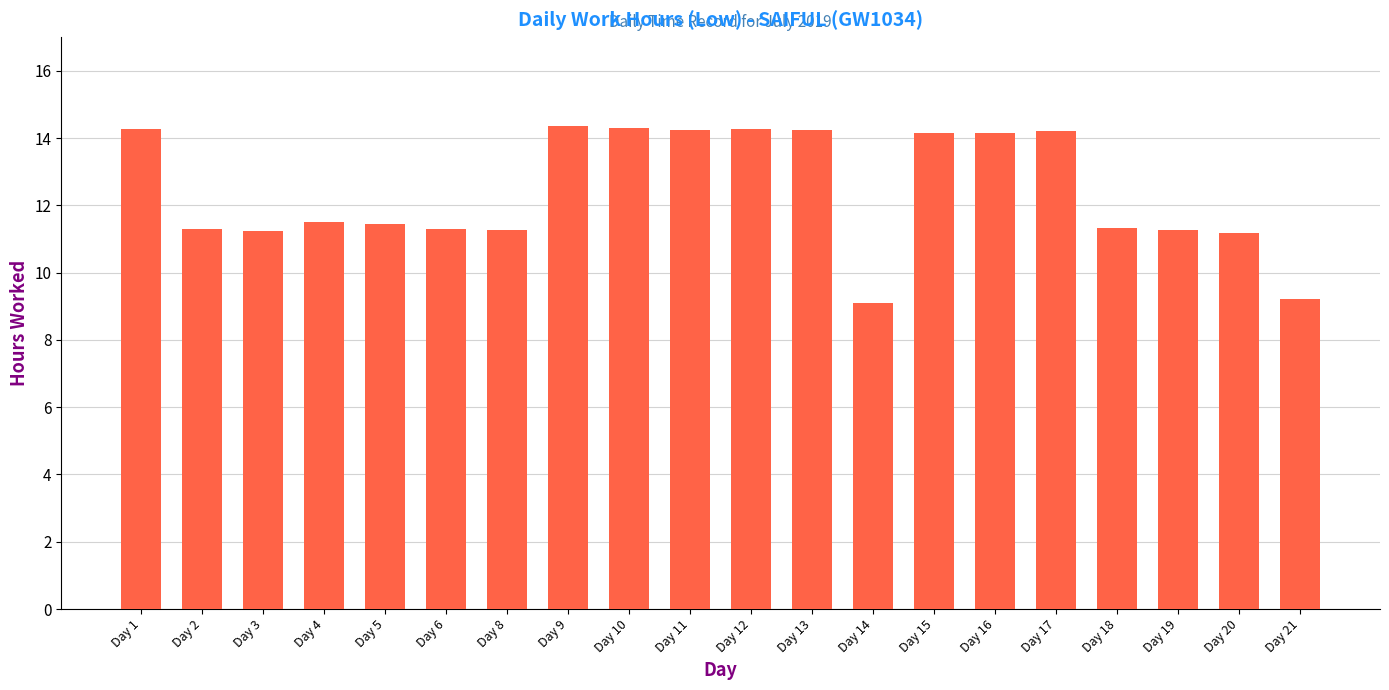

What value does the data have at Day 21?

9.2